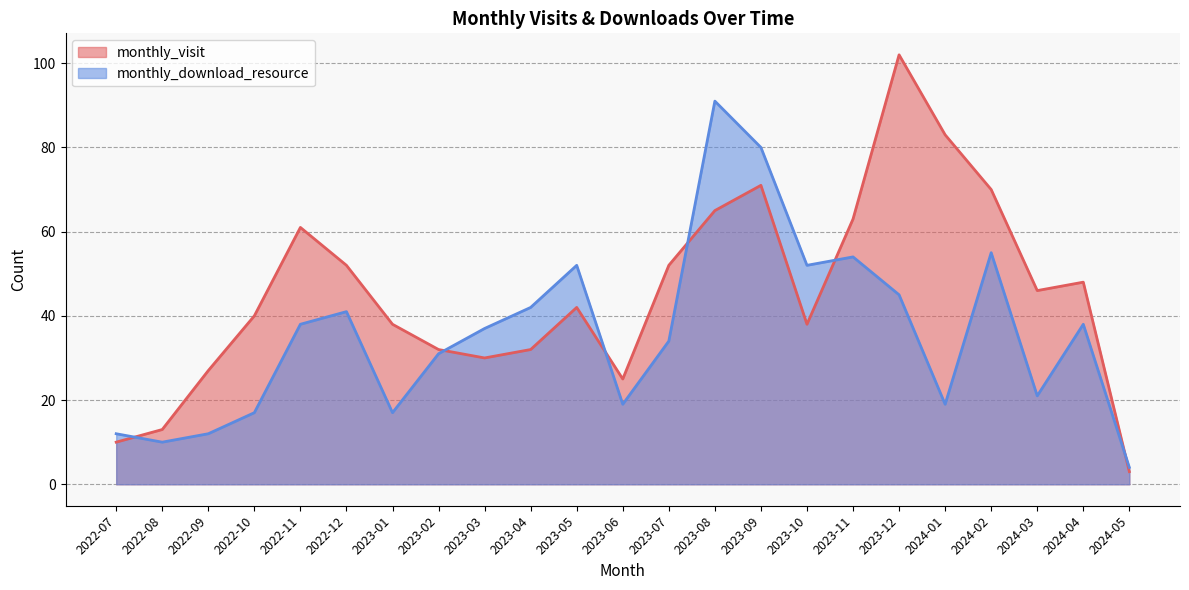

True or false: monthly_download_resource and monthly_visit cross at least once.

True